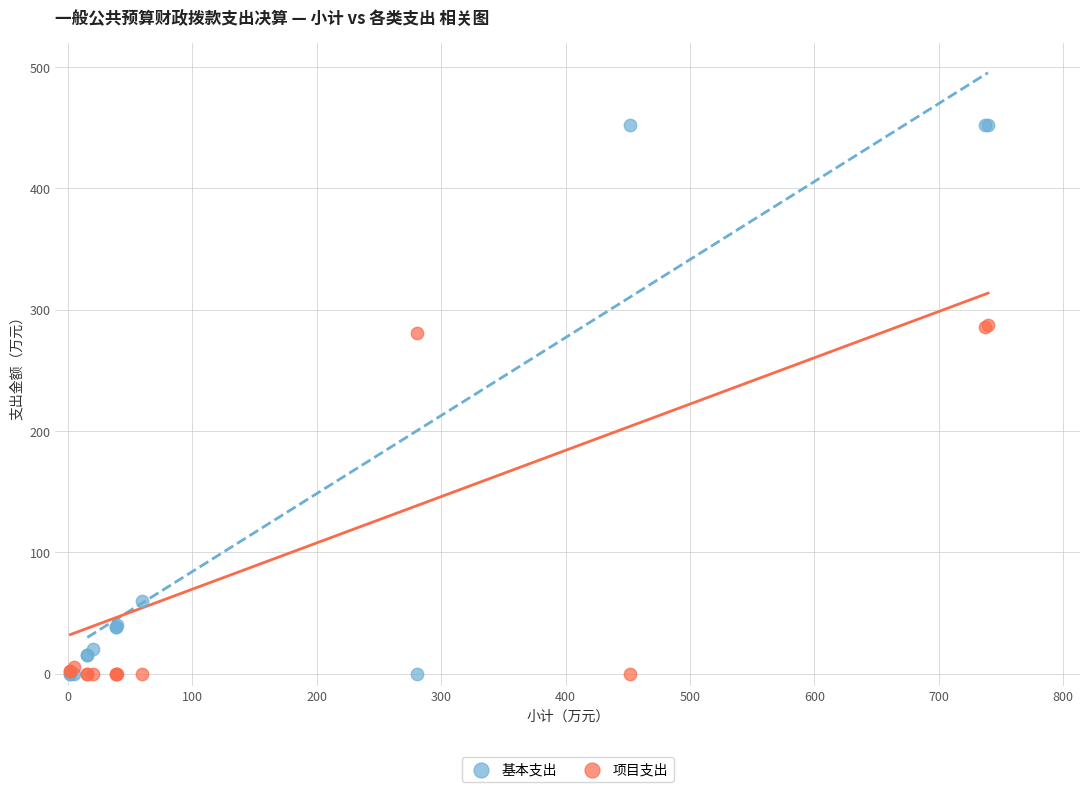

In the 项目支出 series, what Y value is closest to 143?

280.4